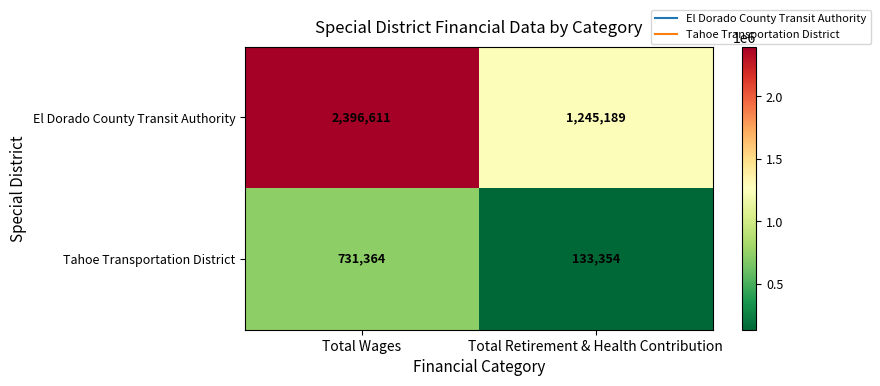

Is it true that Tahoe Transportation District equals 133354 at Total Retirement & Health Contribution?

True